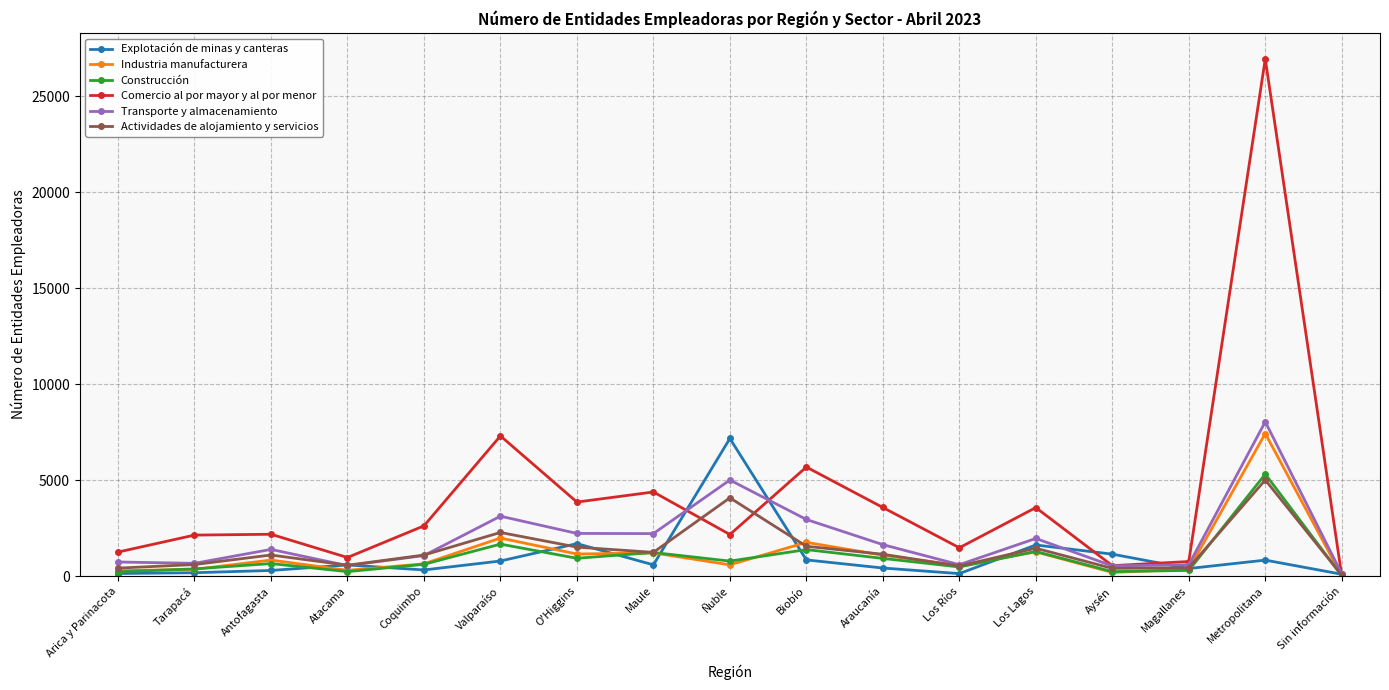

Which series has the largest range (max minus min)?

Comercio al por mayor y al por menor